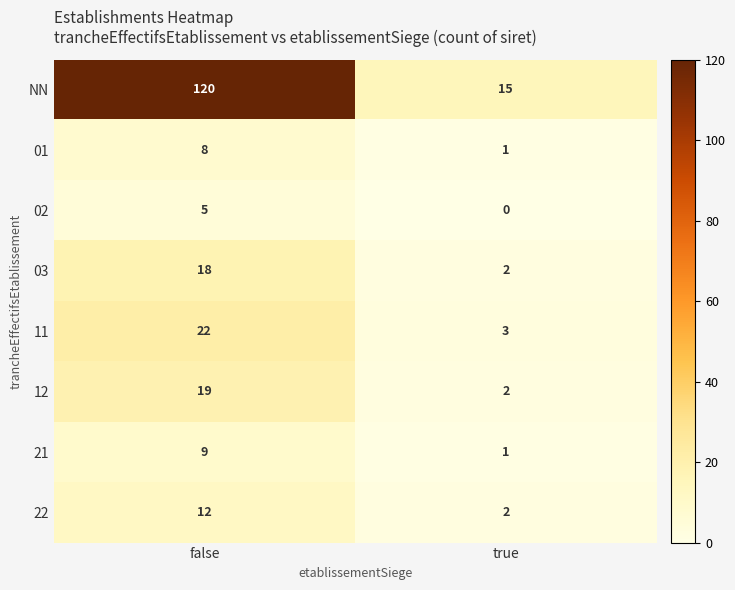

Which series has the widest spread of values?

NN